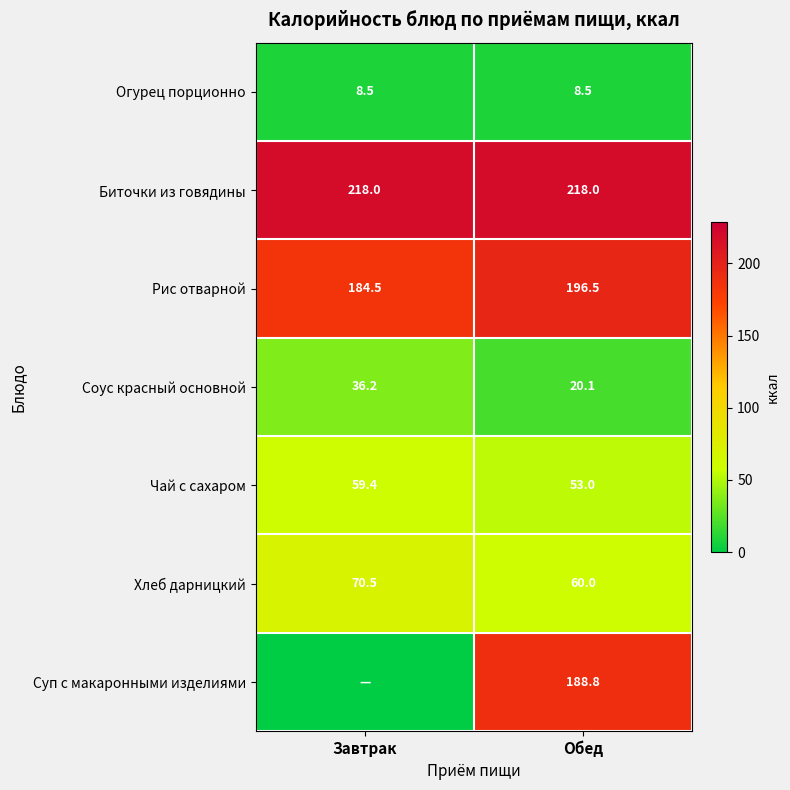

What is the difference between the Рис отварной values at Завтрак and Обед?

12.0